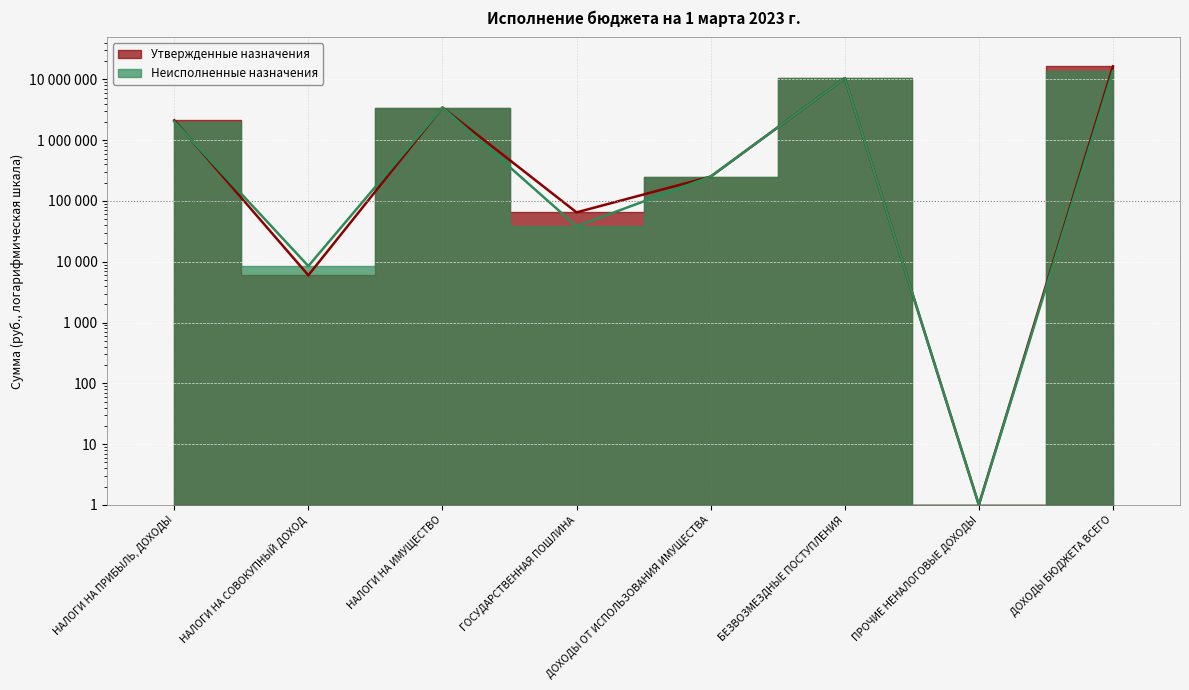

Rank the series at ГОСУДАРСТВЕННАЯ ПОШЛИНА from highest to lowest value.

Утвержденные назначения, Неисполненные назначения